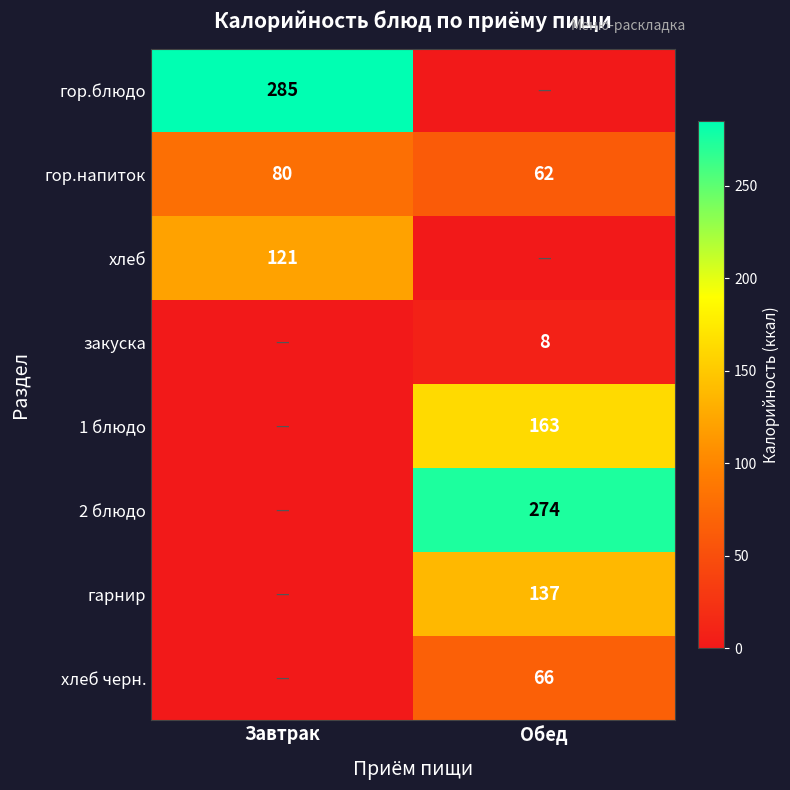

Is the value of гор.напиток at Обед greater than the value of 2 блюдо at Обед?

No